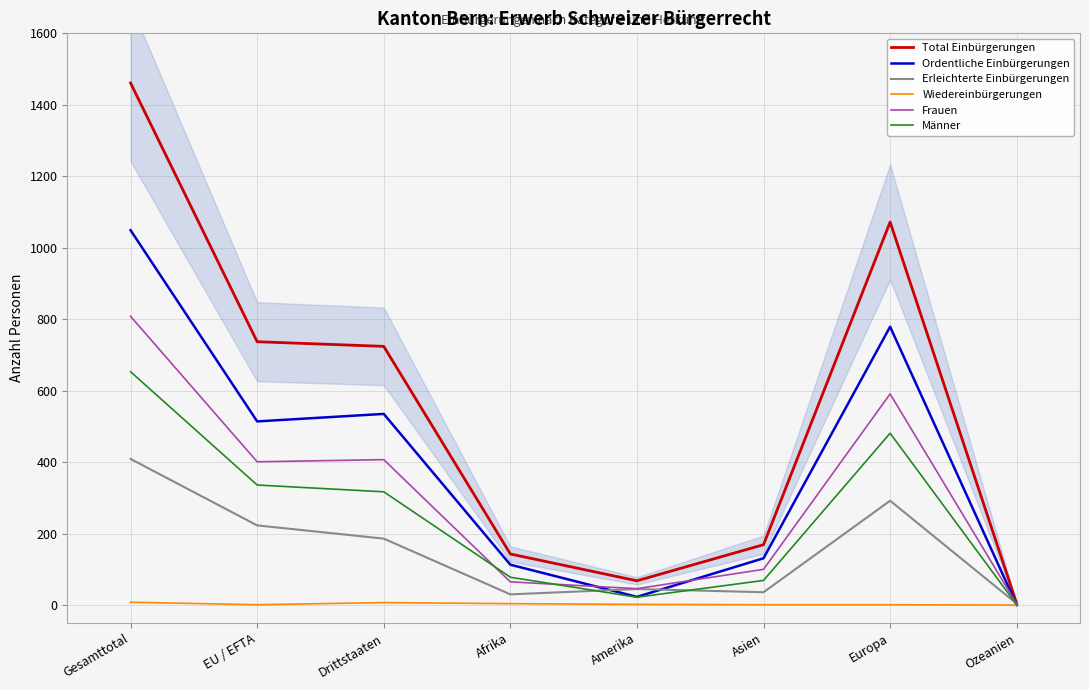

List the labels in order of Wiedereinbürgerungen value, largest first.

Gesamttotal, Drittstaaten, Afrika, Amerika, EU / EFTA, Asien, Europa, Ozeanien